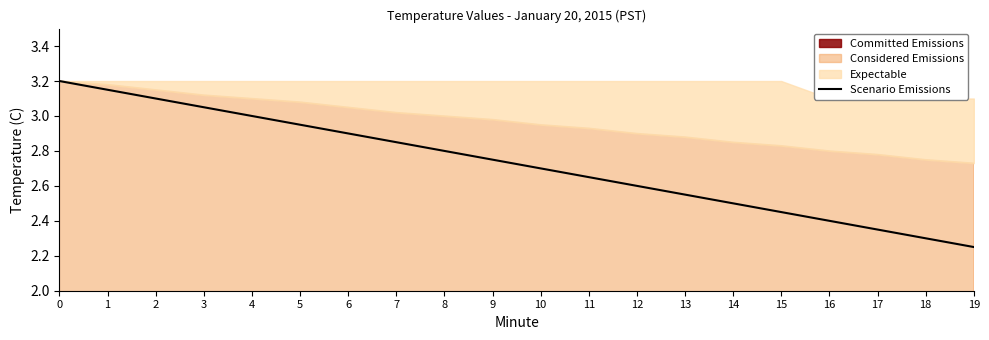

Between 14 and 16, which is larger?

14